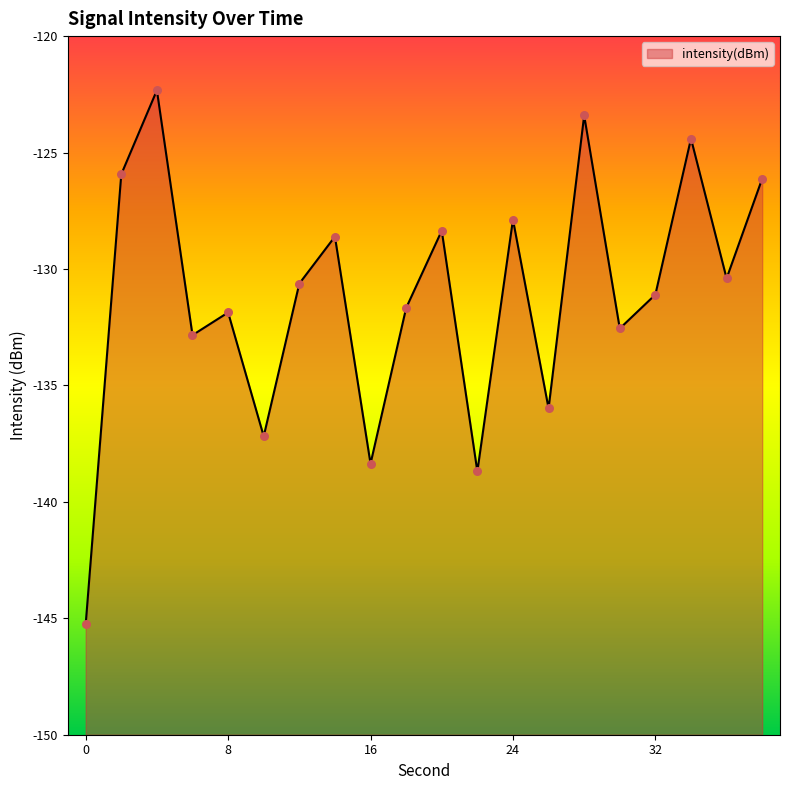

What is the change in value from 16 to 24?

+10.5